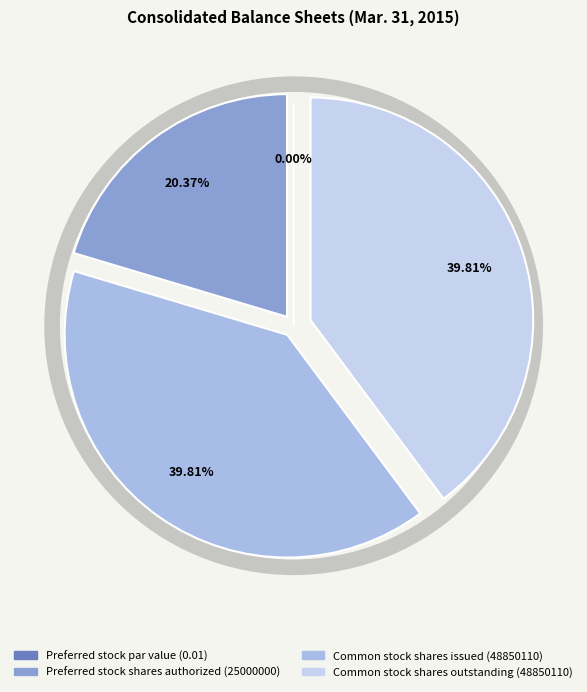

What is the change in value from Preferred stock shares authorized (25000000) to Common stock shares outstanding (48850110)?

+23850110.0